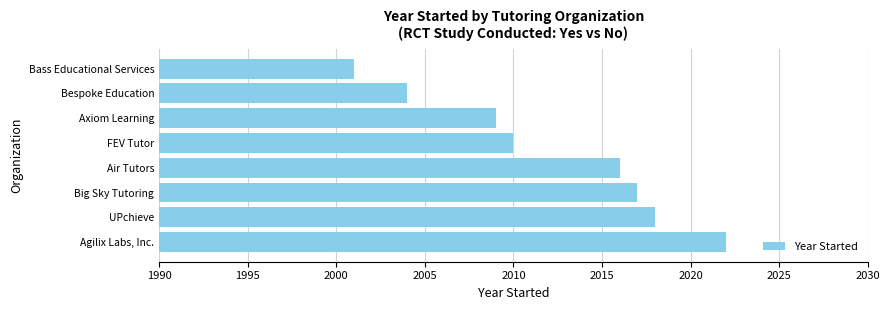

What is the minimum value shown in the chart?

2001